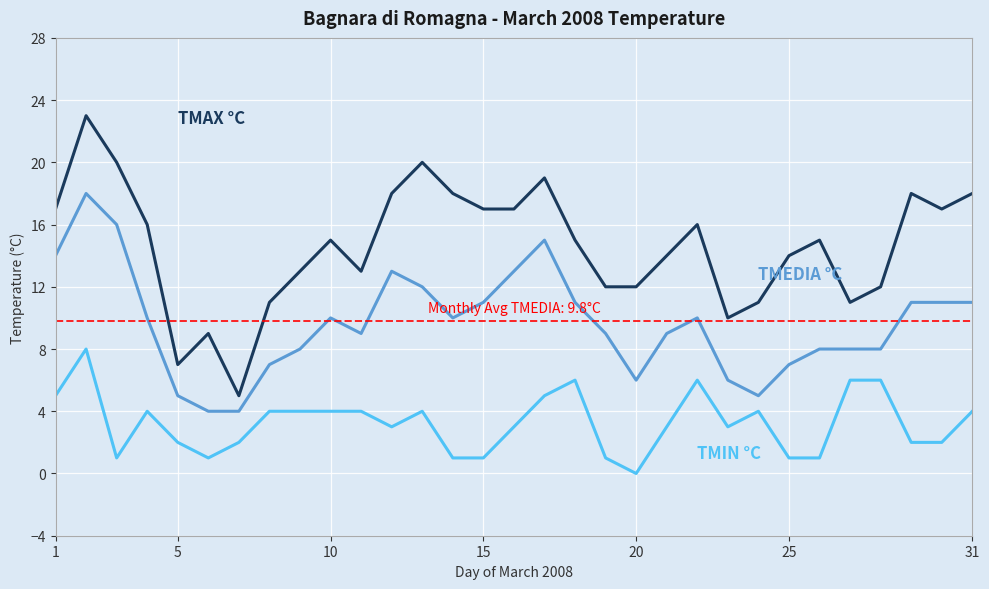

What is the greatest value displayed?

23